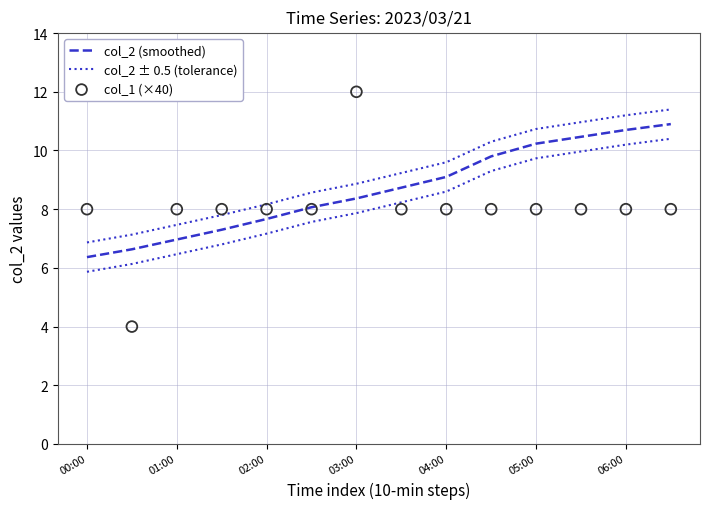

What are all the series names shown in the legend?

col_2 (smoothed), col_2 ± 0.5 (tolerance), col_1 (×40)